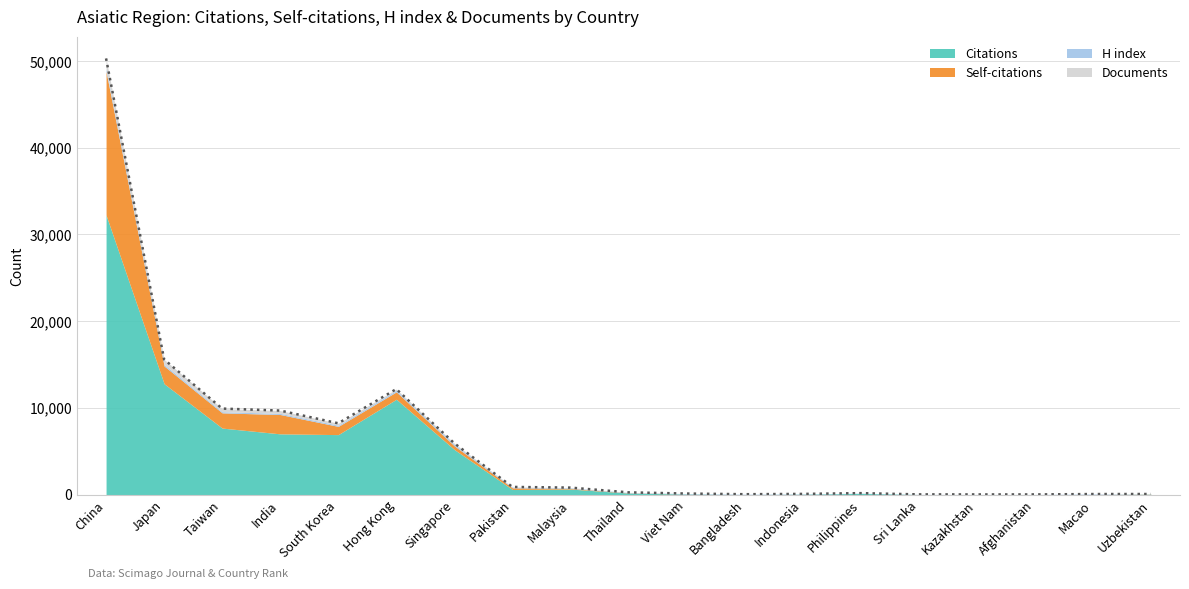

At which category is the sum across all series the highest?

China